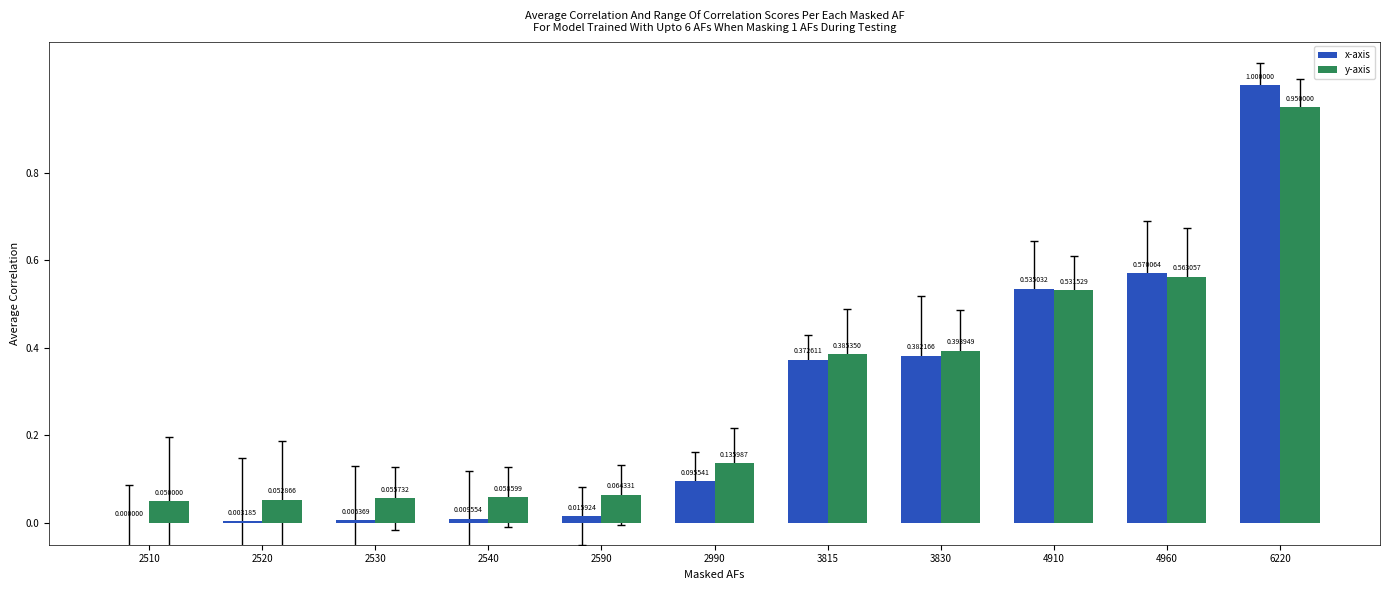

Are the bars horizontal?

No